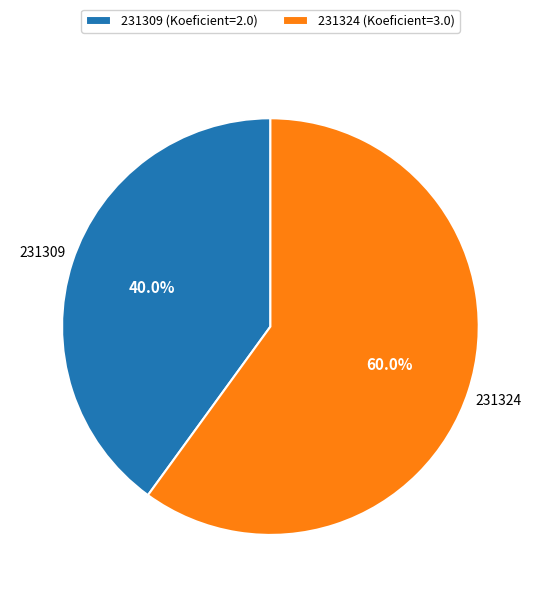

To the nearest percent, what percentage of the pie is 231309?

40%